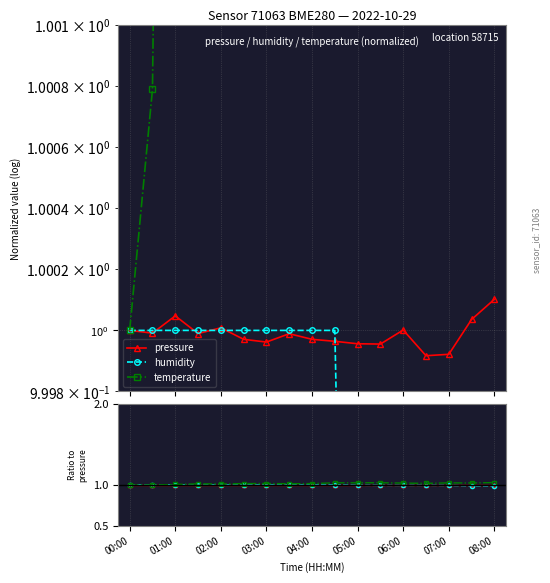

What is the minimum value shown in the chart?

1.0